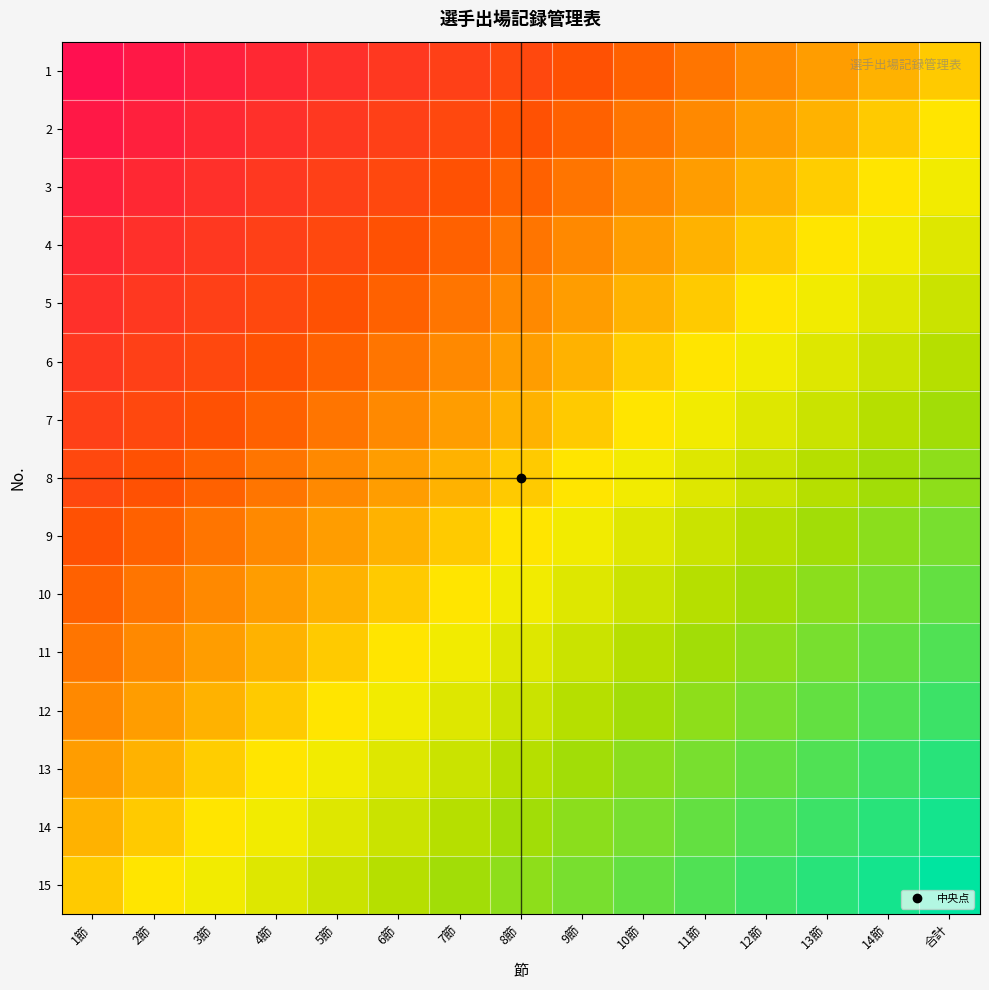

Which category has the highest value across all series?

1節